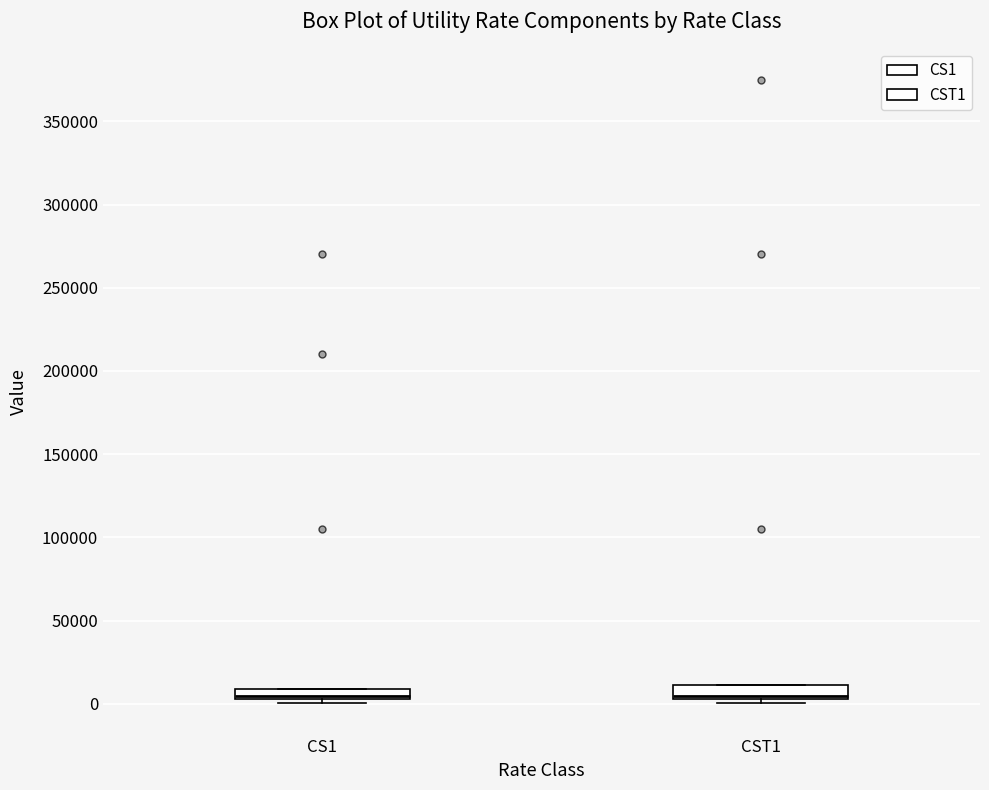

Where is the lower edge of the box for CST1 on the y-axis? The values are not printed on the chart, so give them approximately, as read against the axis.

5000